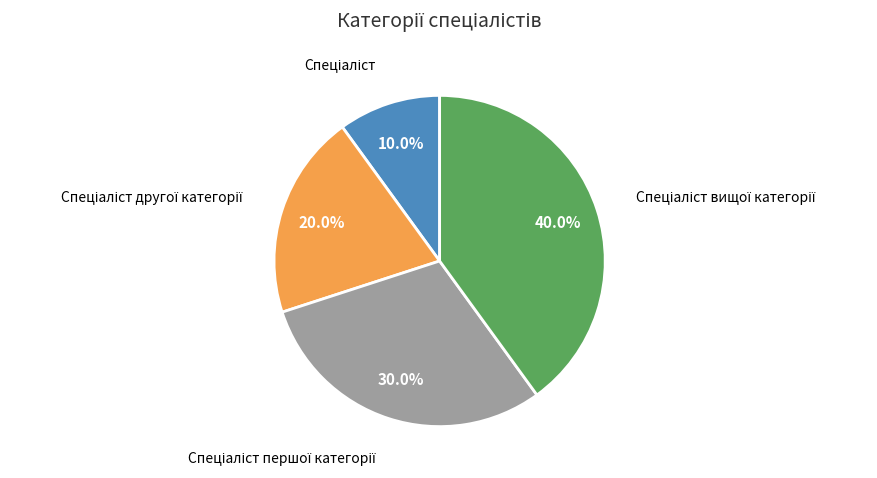

Does any single category account for the majority?

No